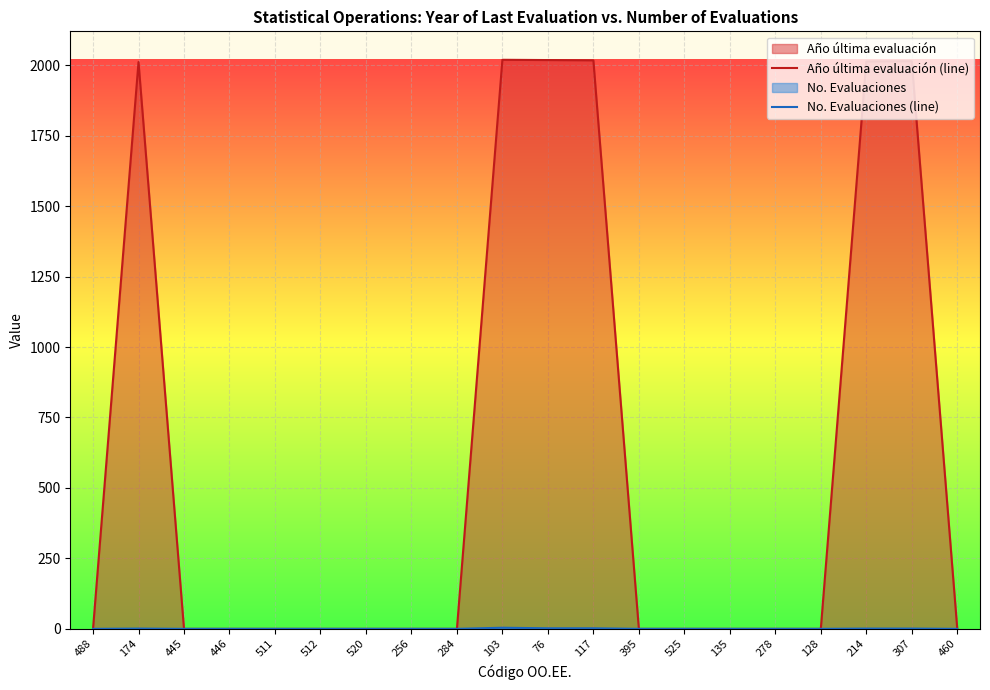

Where is the first local maximum for Año última evaluación (line)?

174